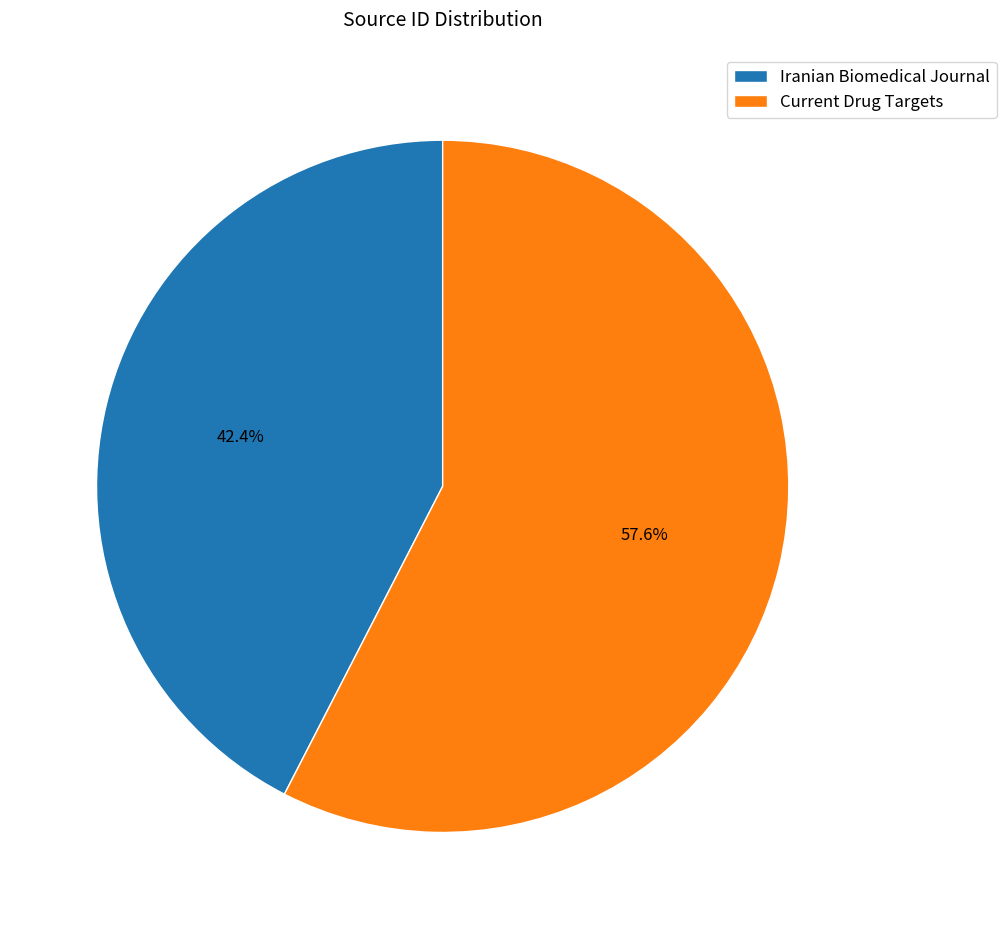

Which category has the biggest portion of the pie?

Current Drug Targets